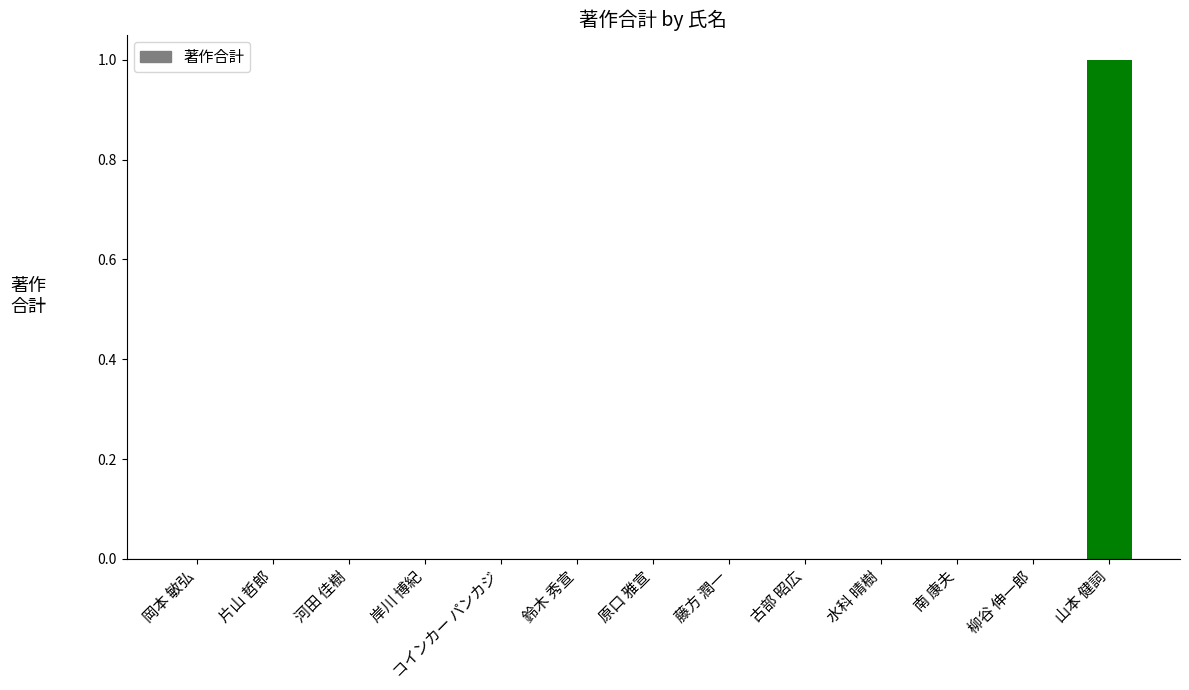

The value at 岡本 敏弘 is 0. True or false?

True